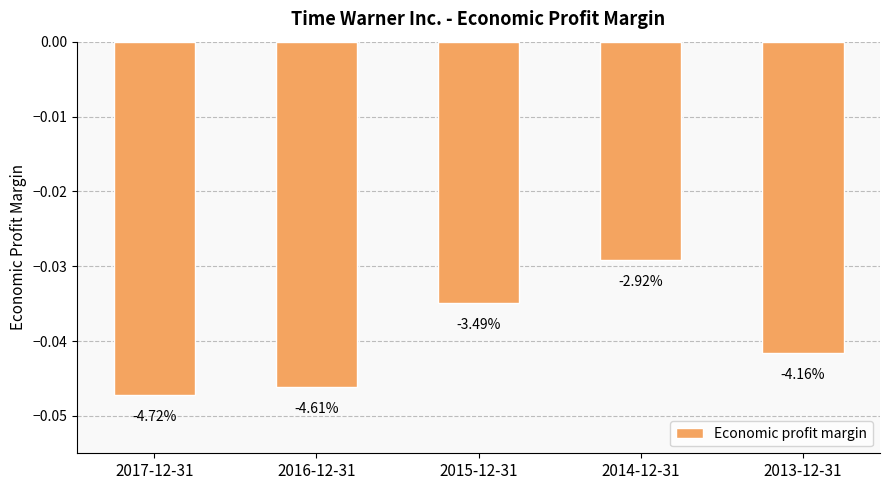

Reading right to left, list all the values displayed in this chart.

2013-12-31=-0.0	2014-12-31=-0.0	2015-12-31=-0.0	2016-12-31=-0.0	2017-12-31=-0.0